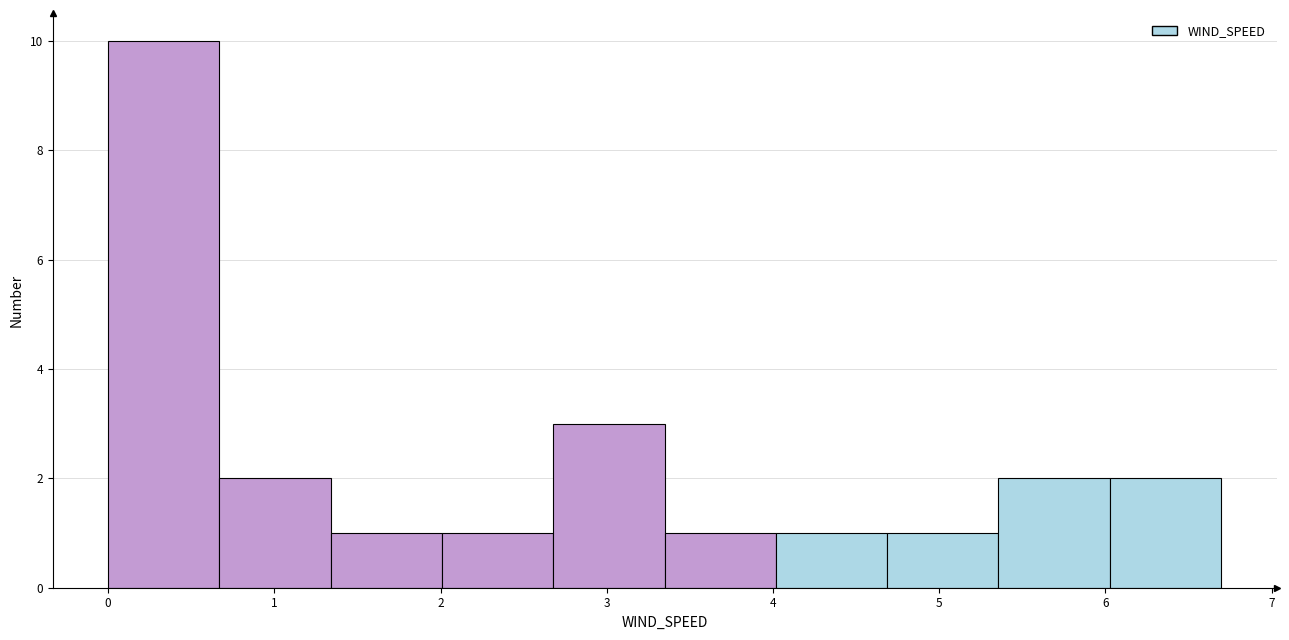

Reading left to right, list every bar in this chart as the range it spans on the x-axis followed by its height. Neither the bar edges nor the heights are printed on the chart, so give them approximately, as read against the axes.

0.0 to 0.7: 10
0.7 to 1.3: 2
1.3 to 2.0: 1
2.0 to 2.7: 1
2.7 to 3.3: 3
3.3 to 4.0: 1
4.0 to 4.7: 1
4.7 to 5.4: 1
5.4 to 6.0: 2
6.0 to 6.7: 2